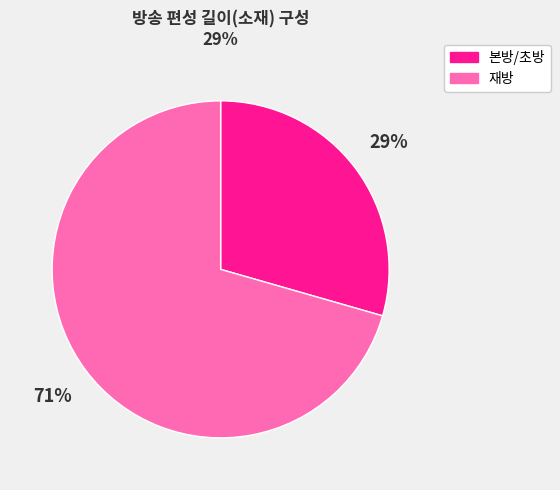

Do 본방/초방 and 재방 together represent more than half of the pie?

Yes